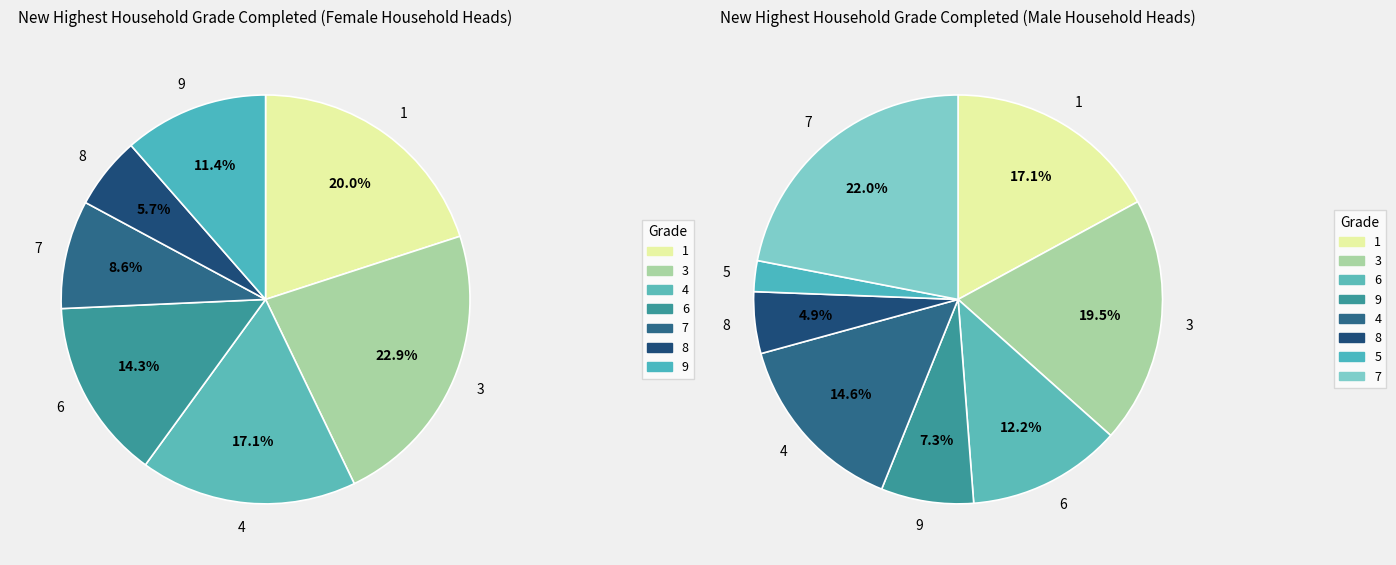

Combined, do 3 and 6 account for over 50%?

No